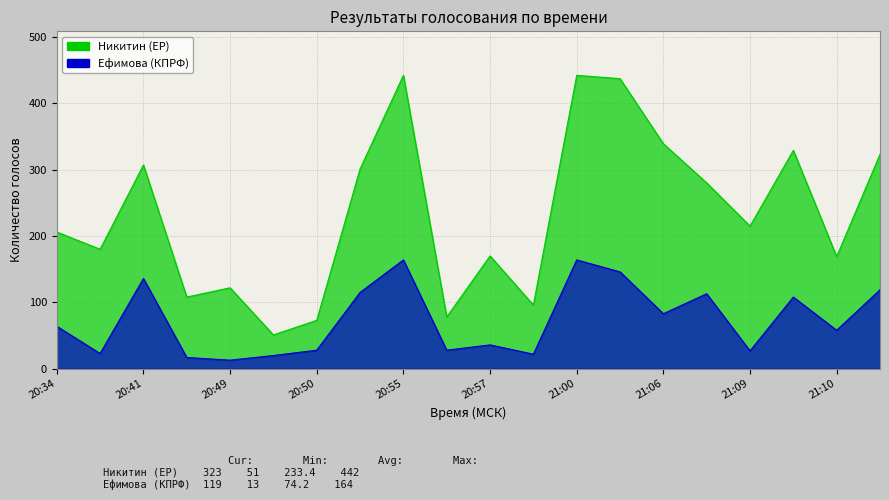

Which has a higher value, 21:00 or 21:10?

21:00